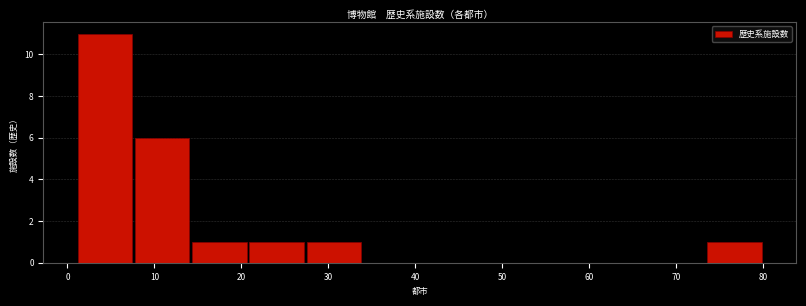

Reading left to right, transcribe this chart: for each bar, give the range it covers on the x-axis and its height. Neither the bar edges nor the heights are printed on the chart, so give them approximately, as read against the axes.

1 to 8: 11
8 to 14: 6
14 to 21: 1
21 to 27: 1
27 to 34: 1
34 to 41: 0
41 to 47: 0
47 to 54: 0
54 to 60: 0
60 to 67: 0
67 to 73: 0
73 to 80: 1